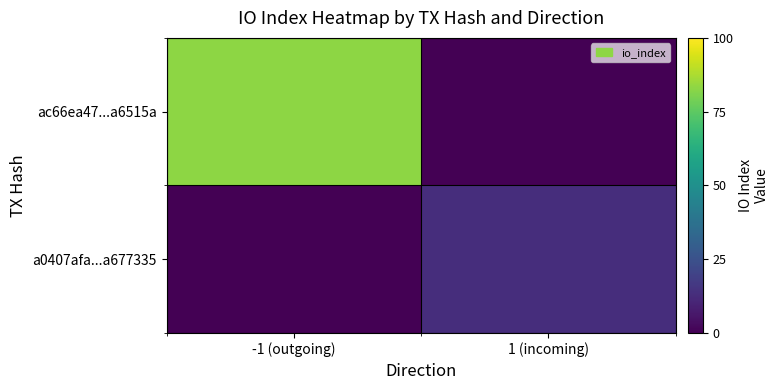

What is the total value across all series at -1 (outgoing)?

83